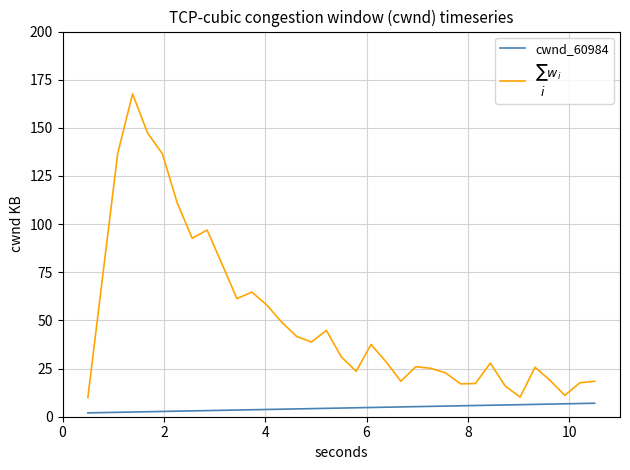

What is the greatest value displayed?

167.6